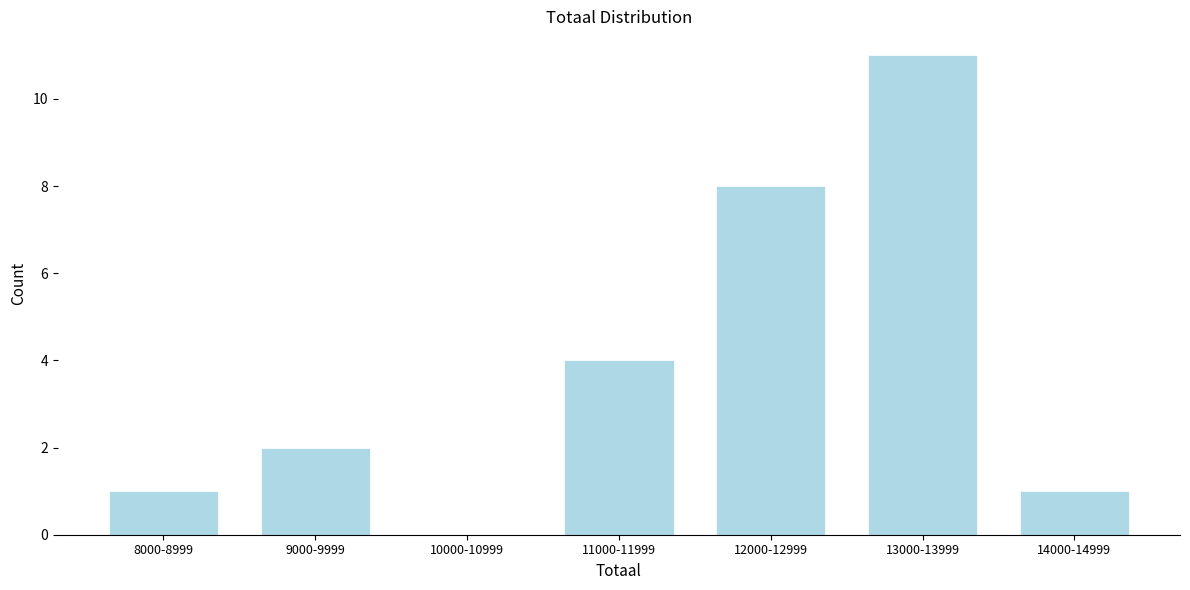

Reading left to right, transcribe all the data shown in this chart.

8000-8999=1	9000-9999=2	10000-10999=0	11000-11999=4	12000-12999=8	13000-13999=11	14000-14999=1